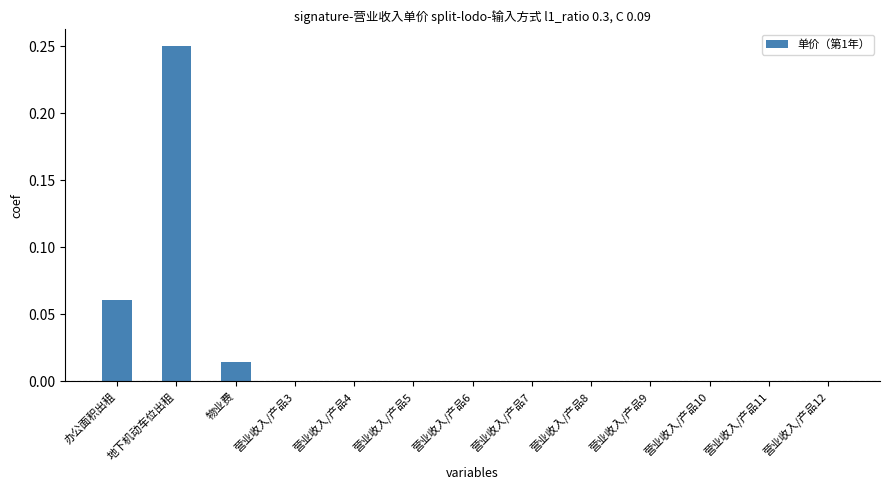

What is the sum of all values?

0.3